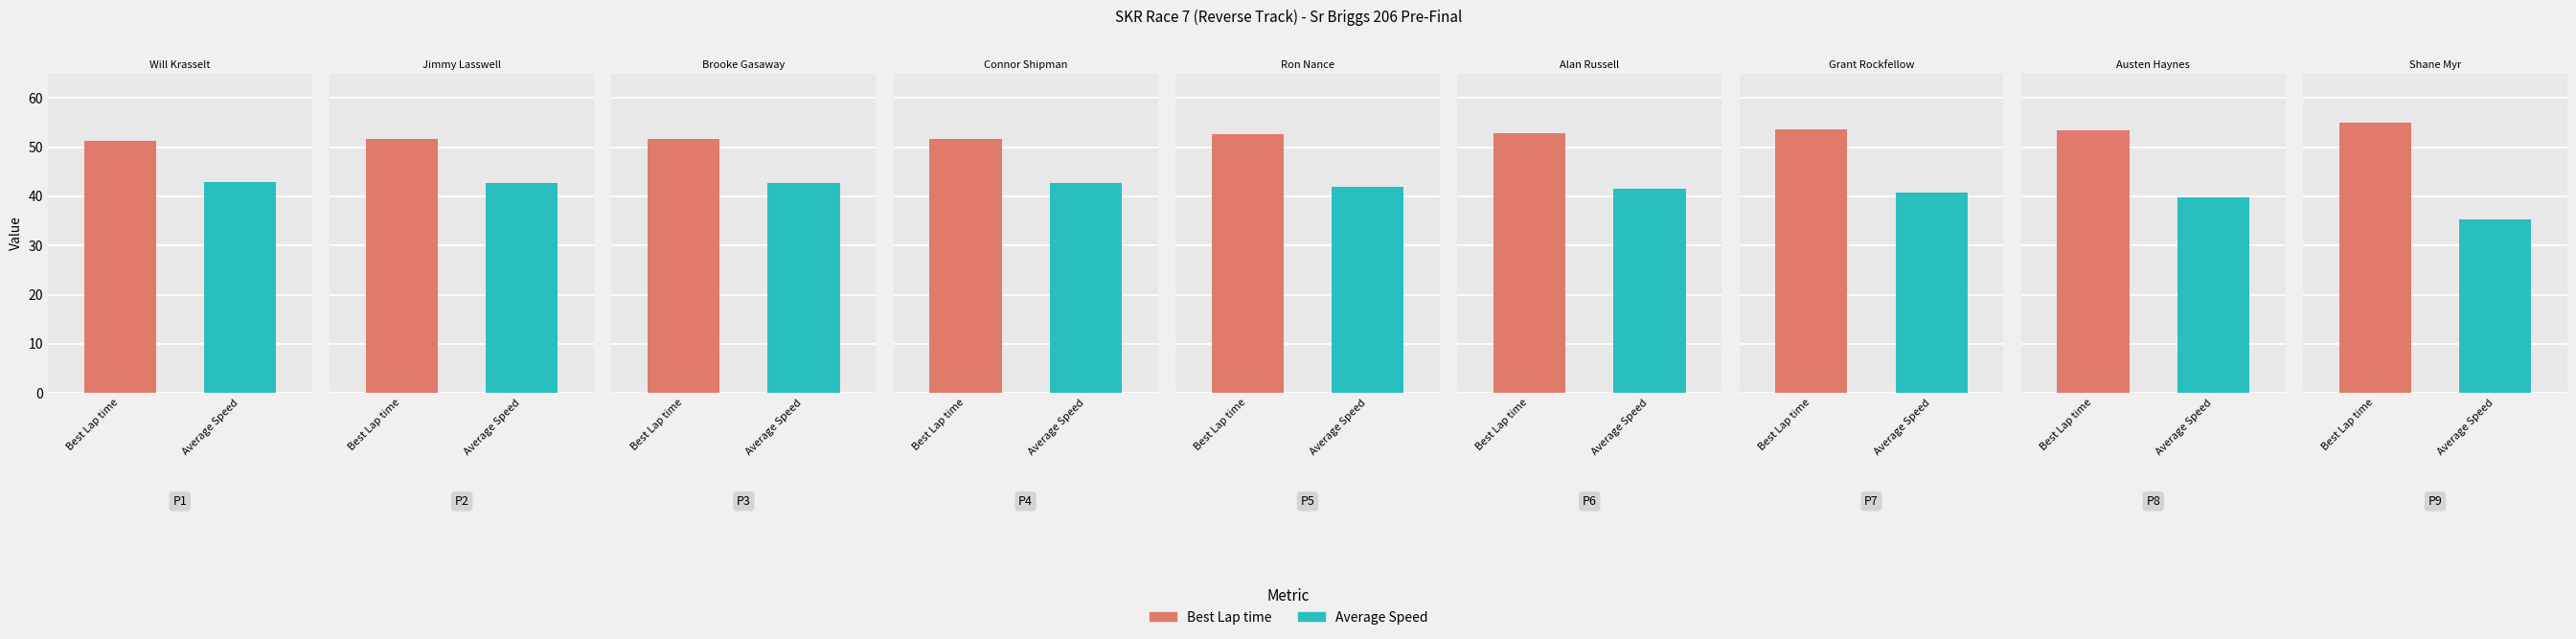

Reading left to right, transcribe all the data shown in this chart.

Best Lap time: Will Krasselt=51.4	Jimmy Lasswell=51.6	Brooke Gasaway=51.7	Connor Shipman=51.7	Ron Nance=52.7	Alan Russell=52.9	Grant Rockfellow=53.6	Austen Haynes=53.5	Shane Myr=55.0
Average Speed: Will Krasselt=42.9	Jimmy Lasswell=42.8	Brooke Gasaway=42.7	Connor Shipman=42.6	Ron Nance=41.9	Alan Russell=41.5	Grant Rockfellow=40.8	Austen Haynes=39.9	Shane Myr=35.3